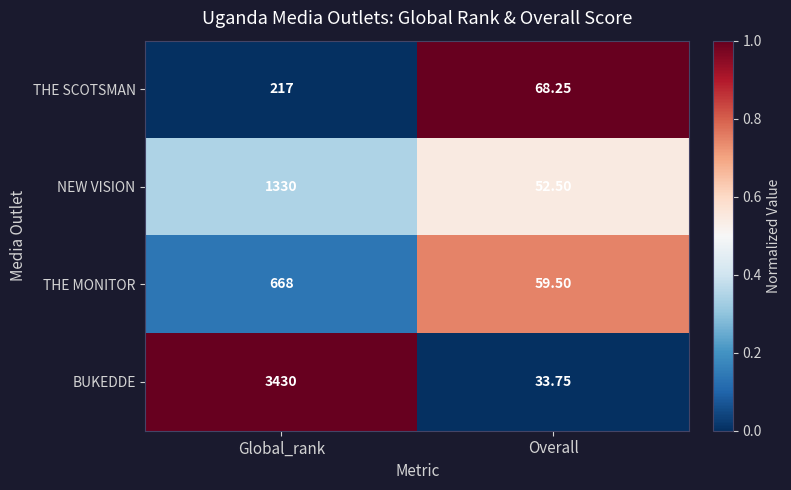

Rank the series by their maximum value, from highest to lowest.

BUKEDDE, NEW VISION, THE MONITOR, THE SCOTSMAN